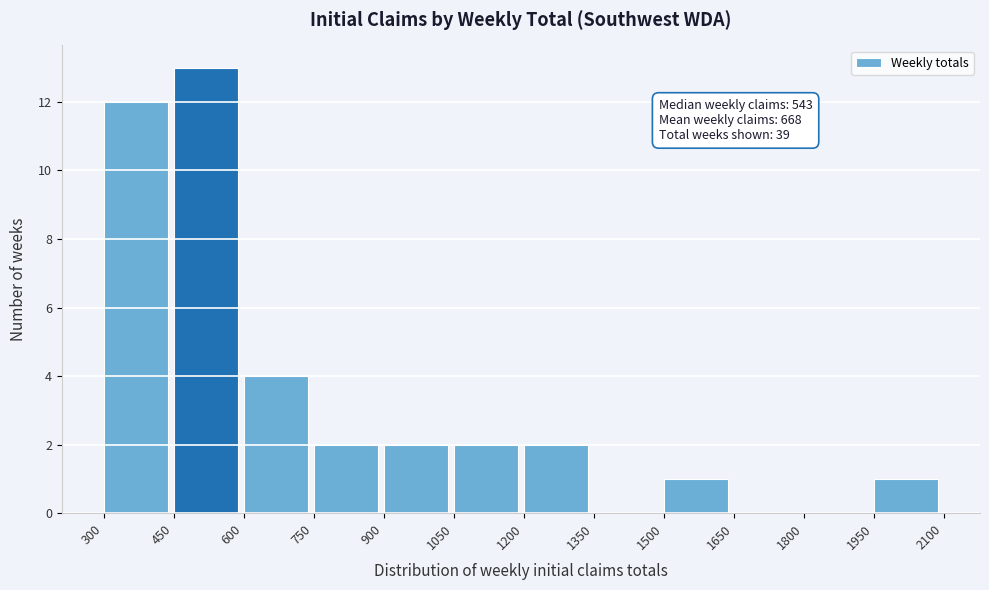

Which range on the x-axis has the tallest bar?

450 to 600